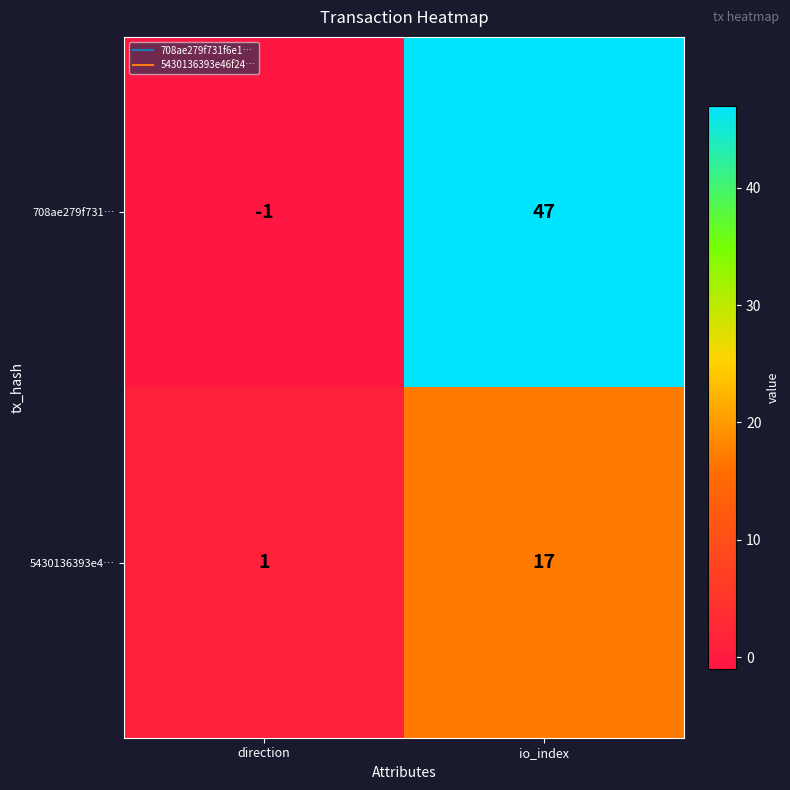

True or false: 5430136393e4… has a value of 2 at direction.

False